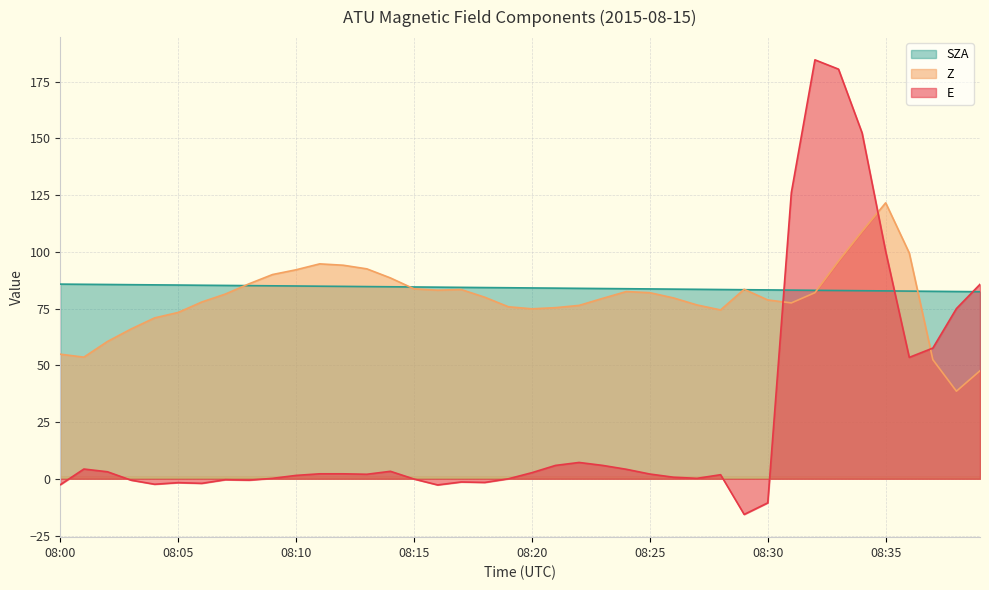

True or false: Z and SZA cross at least once.

True